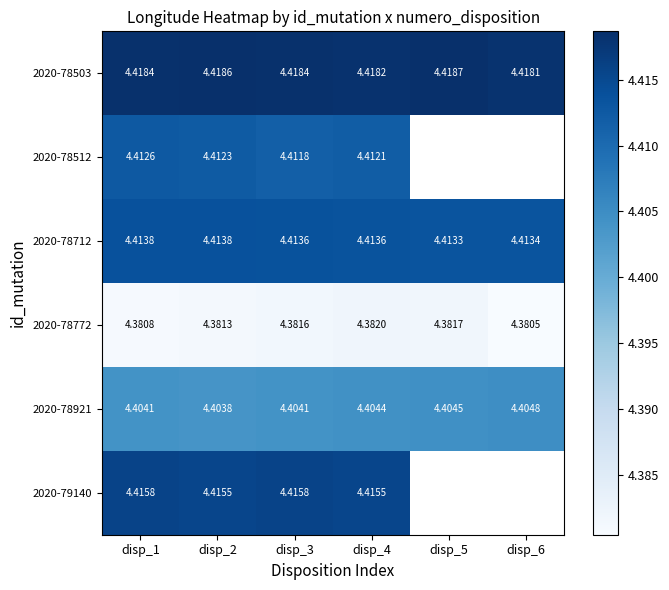

Is the value of 2020-78921 at disp_5 greater than the value of 2020-78503 at disp_5?

No